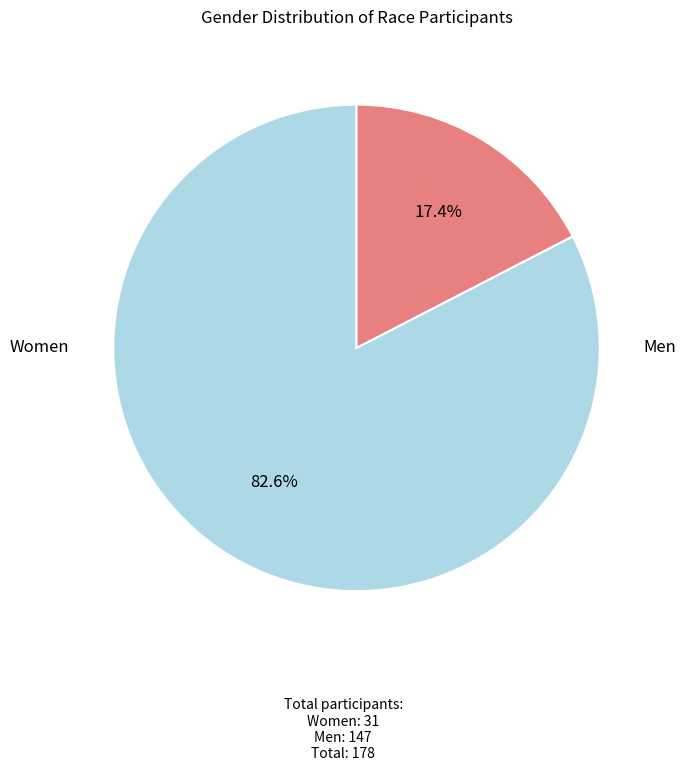

How many segments does this pie chart have?

2